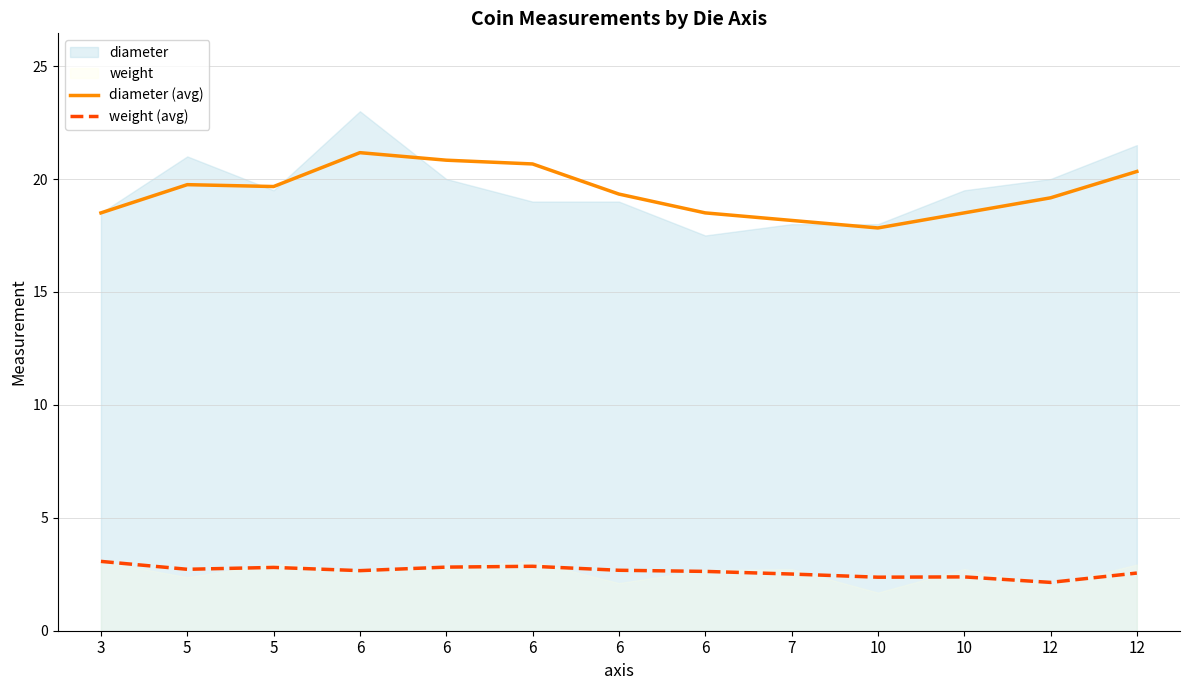

What is the value of the diameter (avg) point at the 12th from the left?

19.2